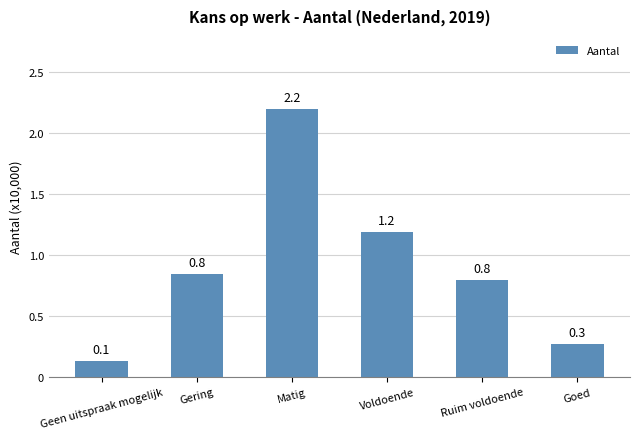

What is the label of the 4th bar from the right?

Matig